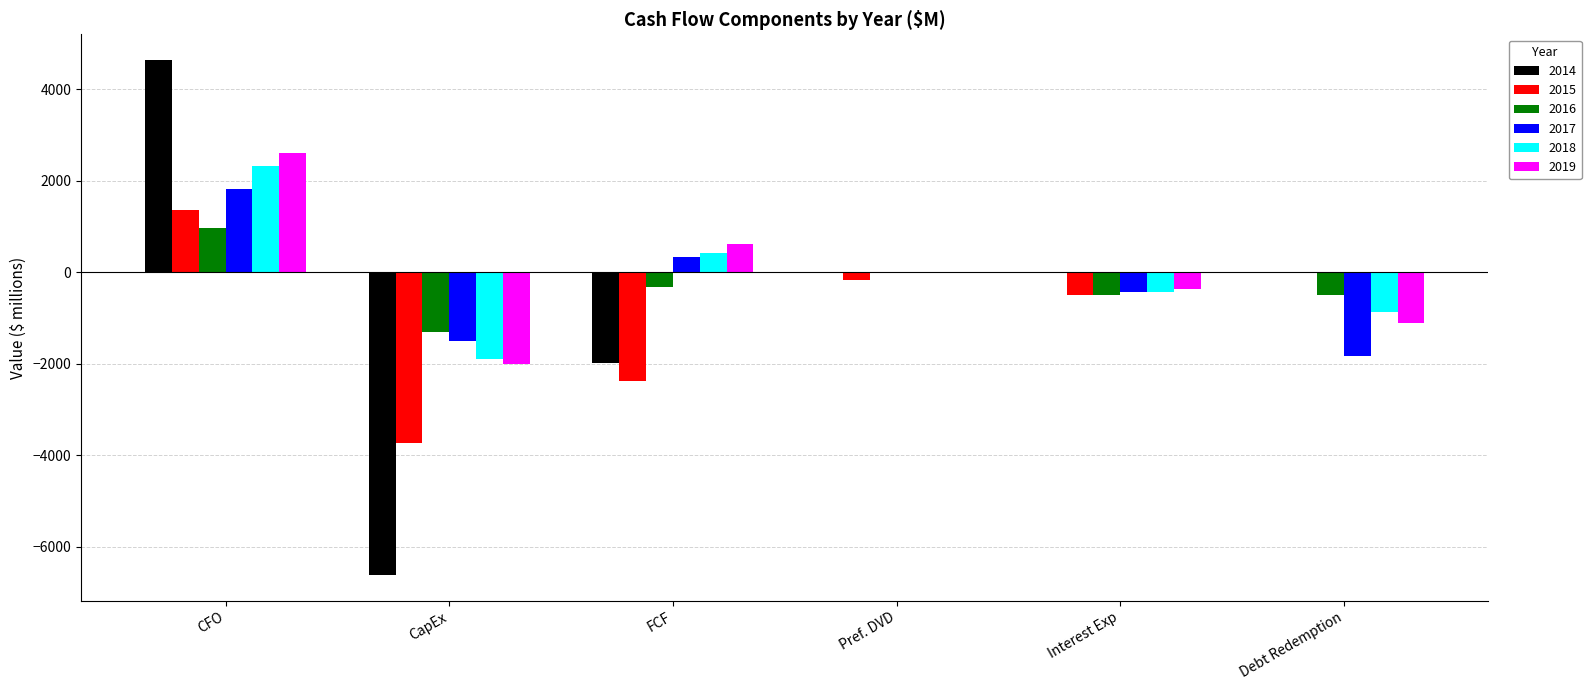

How many groups of bars are there?

6